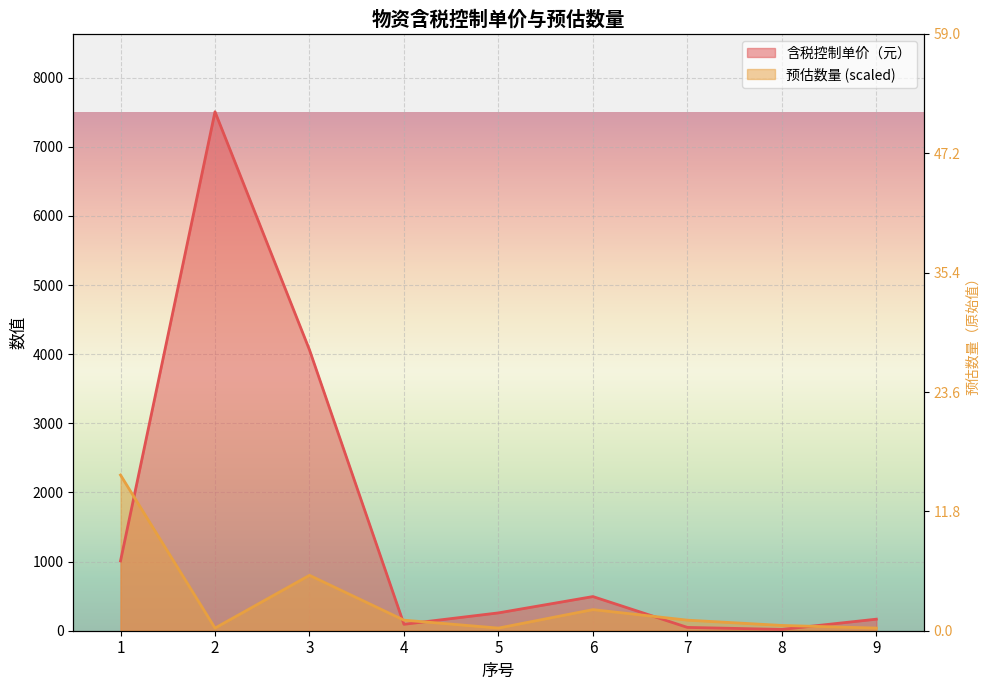

At which label does 含税控制单价（元） first exceed 258?

1